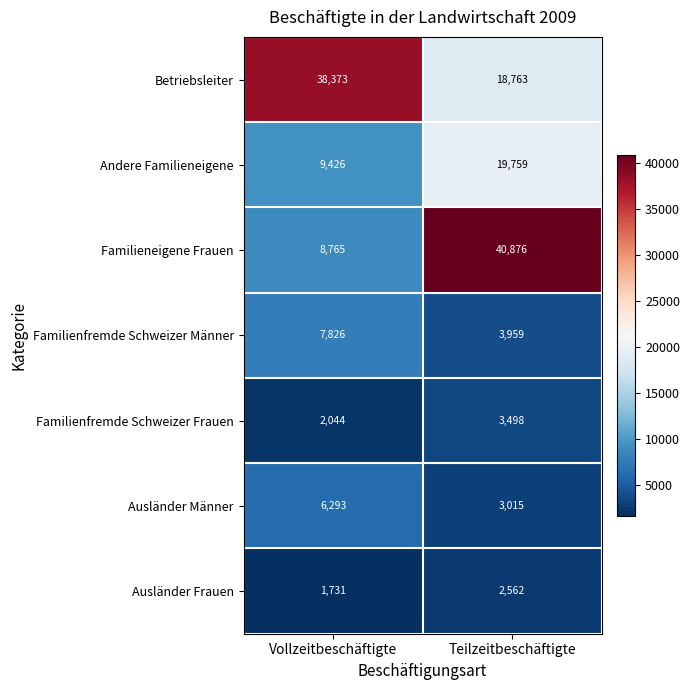

At which label is Andere Familieneigene closest to 14592?

Vollzeitbeschäftigte